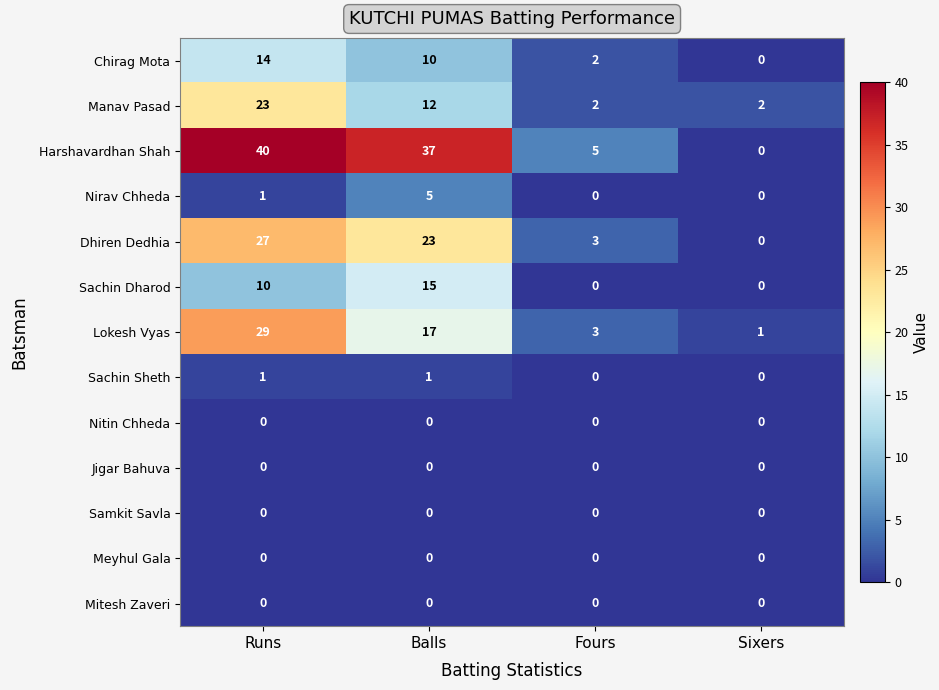

List the labels in order of Lokesh Vyas value, smallest first.

Sixers, Fours, Balls, Runs